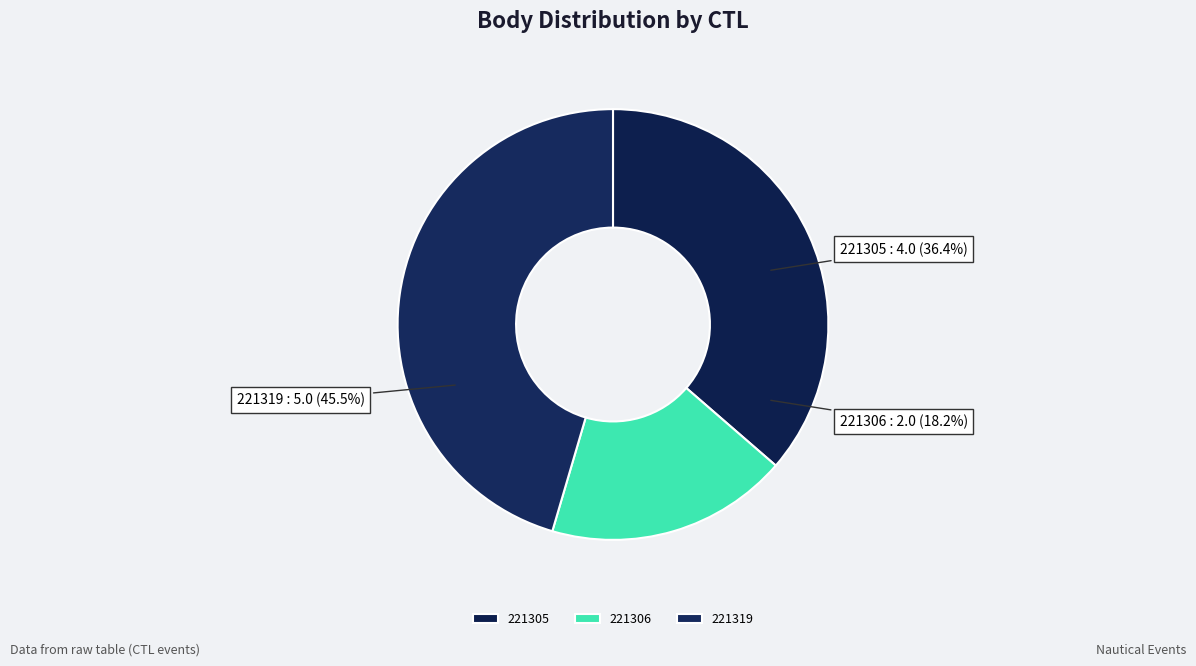

Count the number of slices in the pie.

3